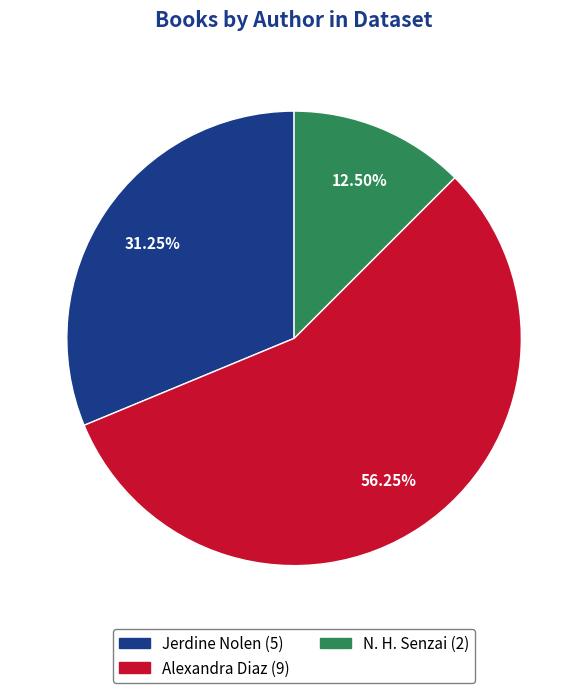

Rank the categories by value from highest to lowest.

Alexandra Diaz, Jerdine Nolen, N. H. Senzai